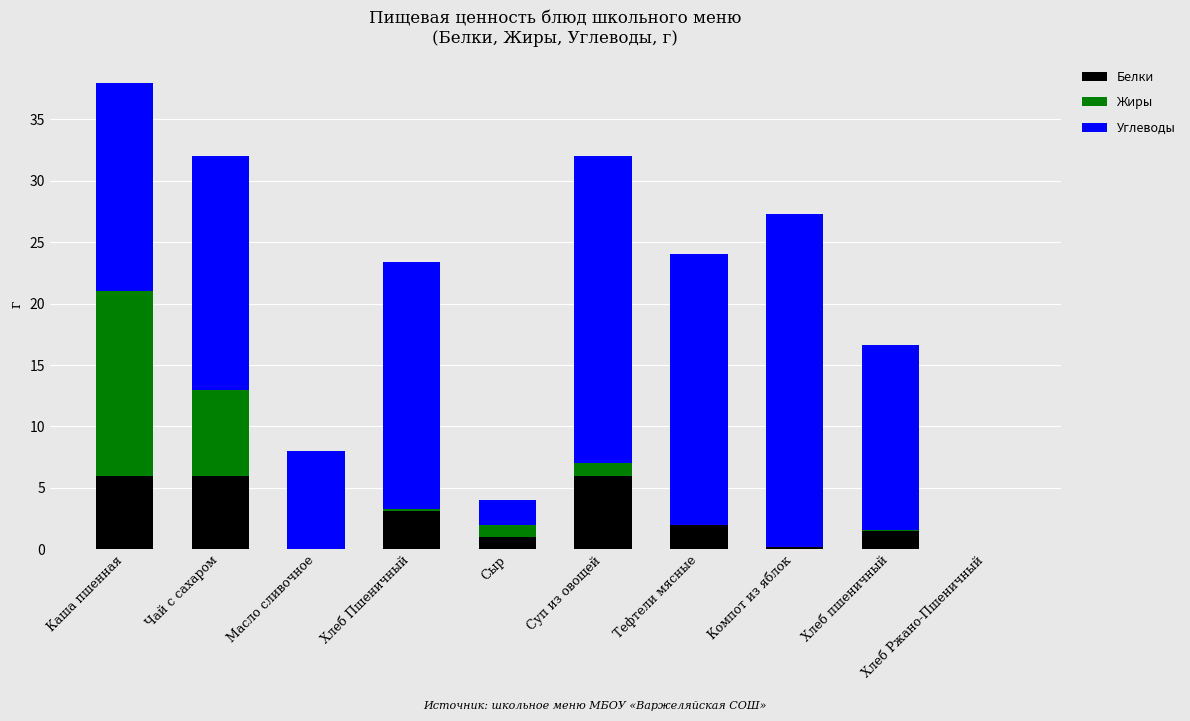

Are the bars horizontal?

No